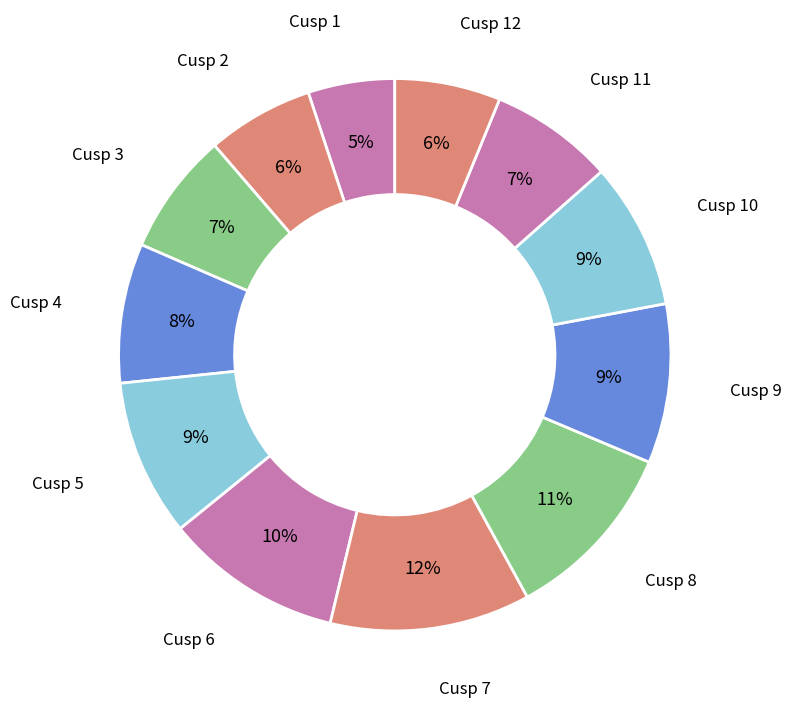

Count the number of slices in the pie.

12